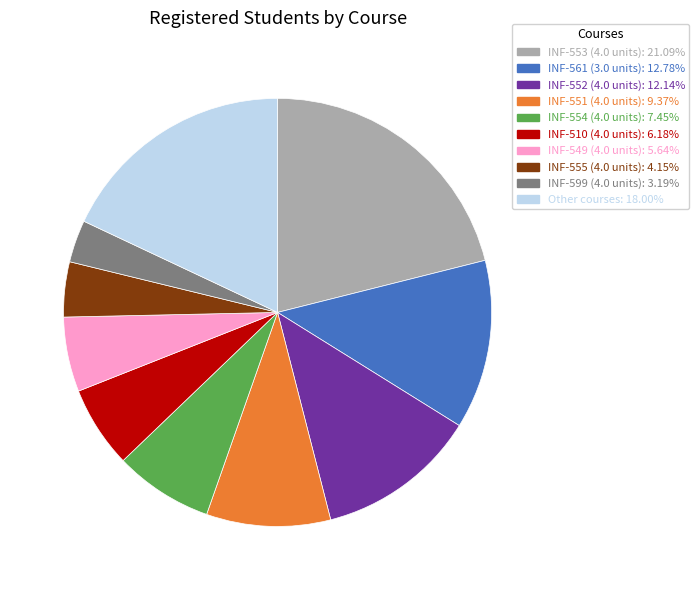

Approximately how many times larger is the value at INF-555 (4.0 units): 4.15% compared to INF-552 (4.0 units): 12.14%?

0.3